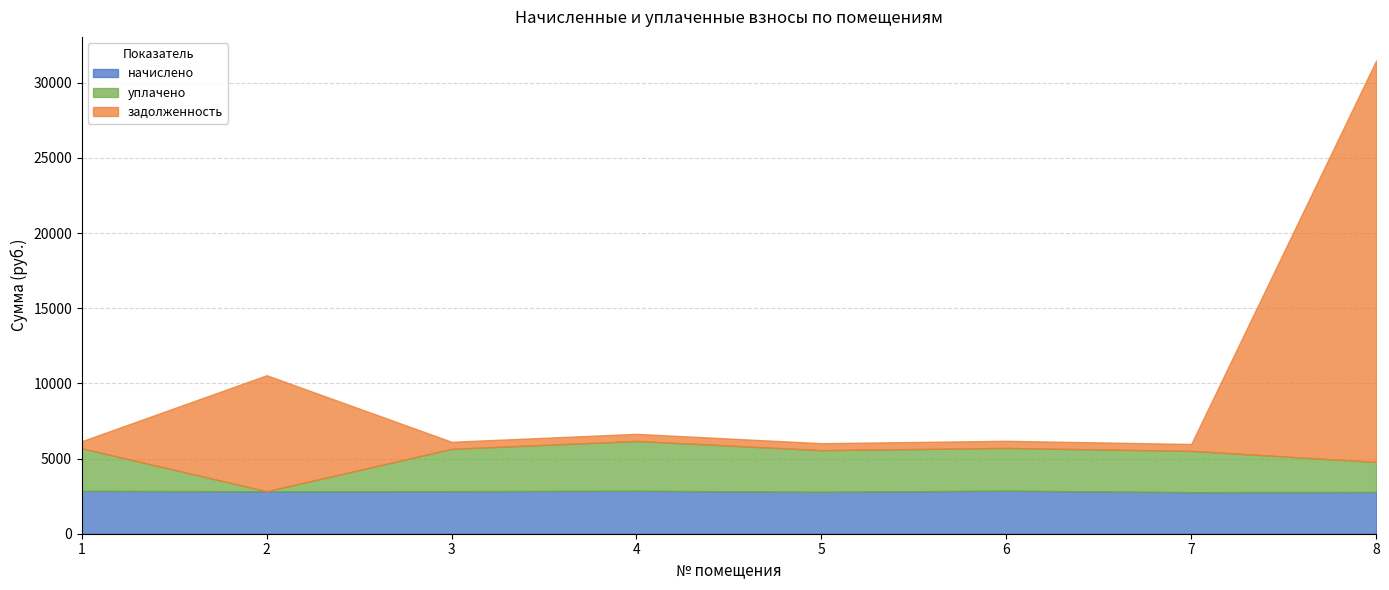

How many values in the уплачено series are below 2814?

4